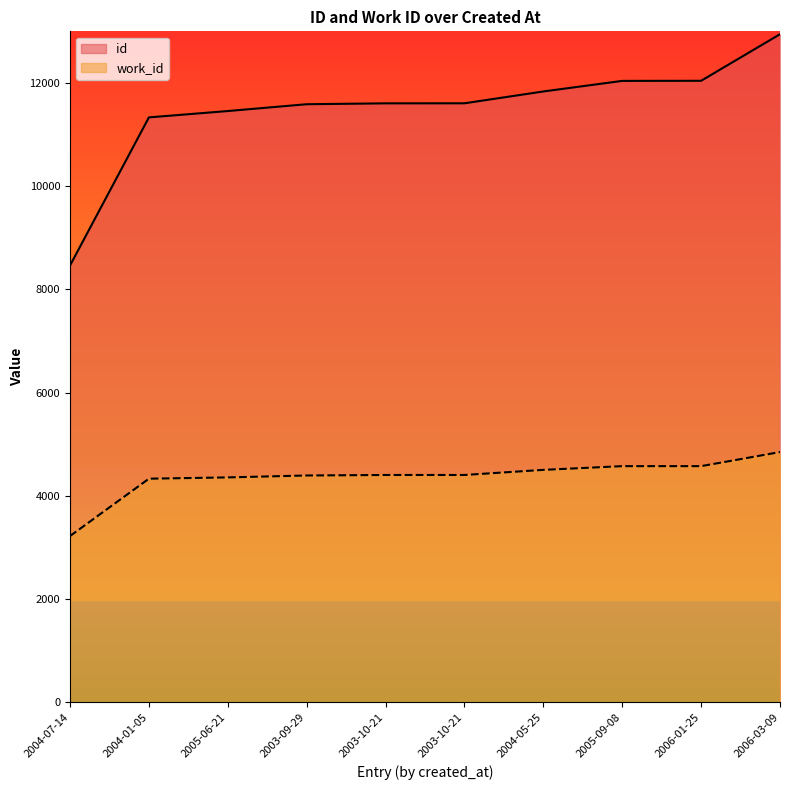

Reading right to left, extract all data points from this chart.

id: 2006-03-09=12944	2006-01-25=12042	2005-09-08=12040	2004-05-25=11835	2003-10-21=11606	2003-10-21=11605	2003-09-29=11588	2005-06-21=11456	2004-01-05=11333	2004-07-14=8465
work_id: 2006-03-09=4850	2006-01-25=4577	2005-09-08=4577	2004-05-25=4505	2003-10-21=4406	2003-10-21=4406	2003-09-29=4396	2005-06-21=4359	2004-01-05=4334	2004-07-14=3223